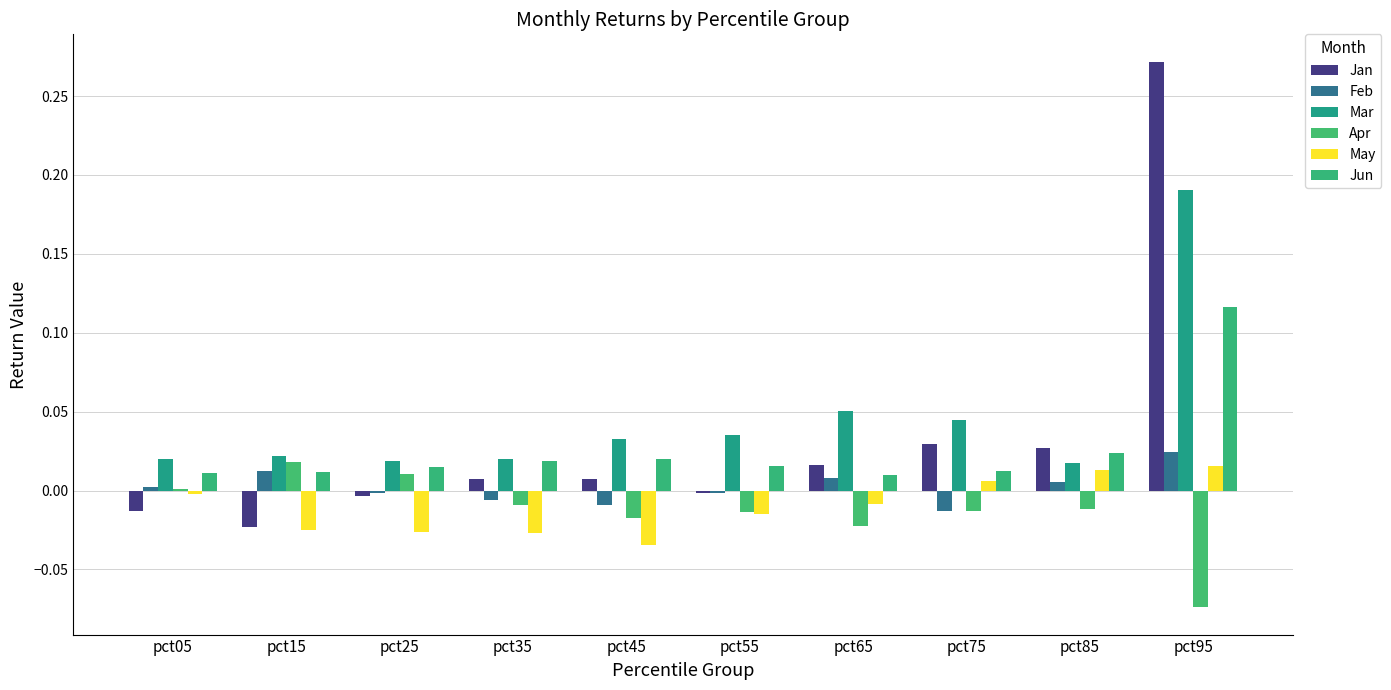

Reading left to right, what are all the values shown in this chart?

Jan: pct05=-0.0	pct15=-0.0	pct25=-0.0	pct35=0.0	pct45=0.0	pct55=-0.0	pct65=0.0	pct75=0.0	pct85=0.0	pct95=0.3
Feb: pct05=0.0	pct15=0.0	pct25=-0.0	pct35=-0.0	pct45=-0.0	pct55=-0.0	pct65=0.0	pct75=-0.0	pct85=0.0	pct95=0.0
Mar: pct05=0.0	pct15=0.0	pct25=0.0	pct35=0.0	pct45=0.0	pct55=0.0	pct65=0.1	pct75=0.0	pct85=0.0	pct95=0.2
Apr: pct05=0.0	pct15=0.0	pct25=0.0	pct35=-0.0	pct45=-0.0	pct55=-0.0	pct65=-0.0	pct75=-0.0	pct85=-0.0	pct95=-0.1
May: pct05=-0.0	pct15=-0.0	pct25=-0.0	pct35=-0.0	pct45=-0.0	pct55=-0.0	pct65=-0.0	pct75=0.0	pct85=0.0	pct95=0.0
Jun: pct05=0.0	pct15=0.0	pct25=0.0	pct35=0.0	pct45=0.0	pct55=0.0	pct65=0.0	pct75=0.0	pct85=0.0	pct95=0.1